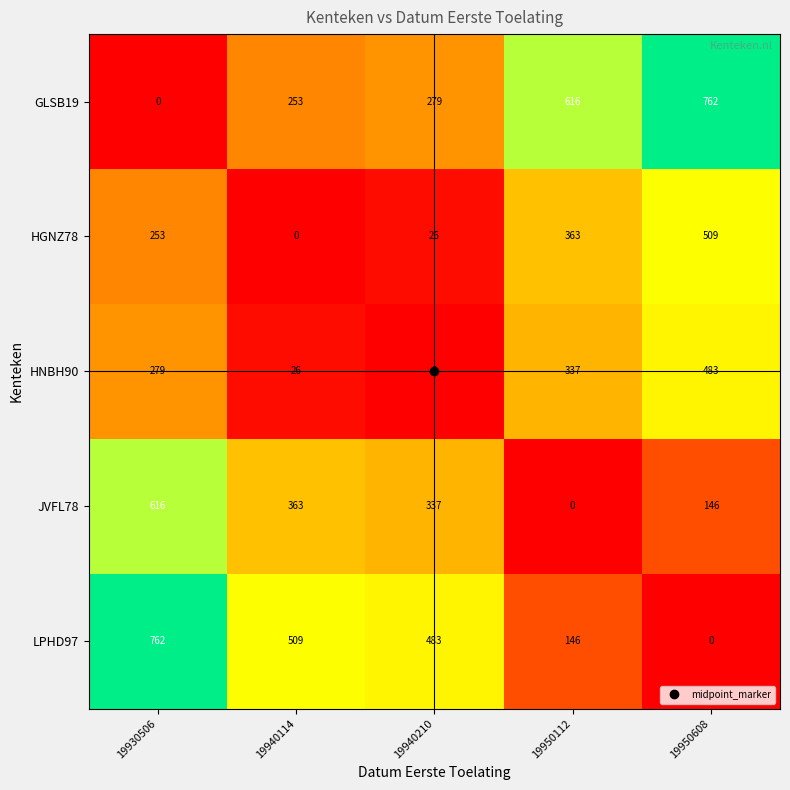

True or false: GLSB19 has a value of 389 at 19940114.

False